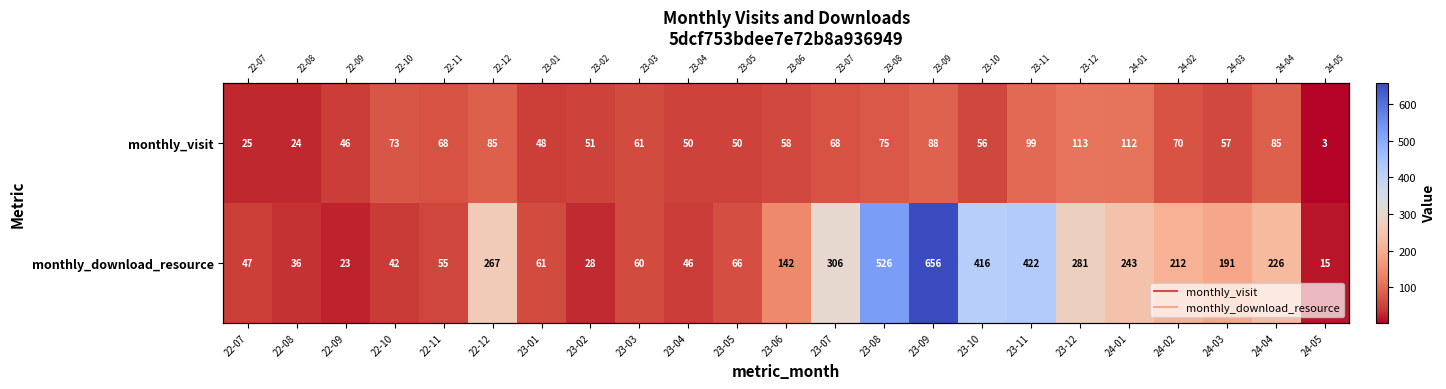

The value of monthly_download_resource at 23-11 is 422. True or false?

True